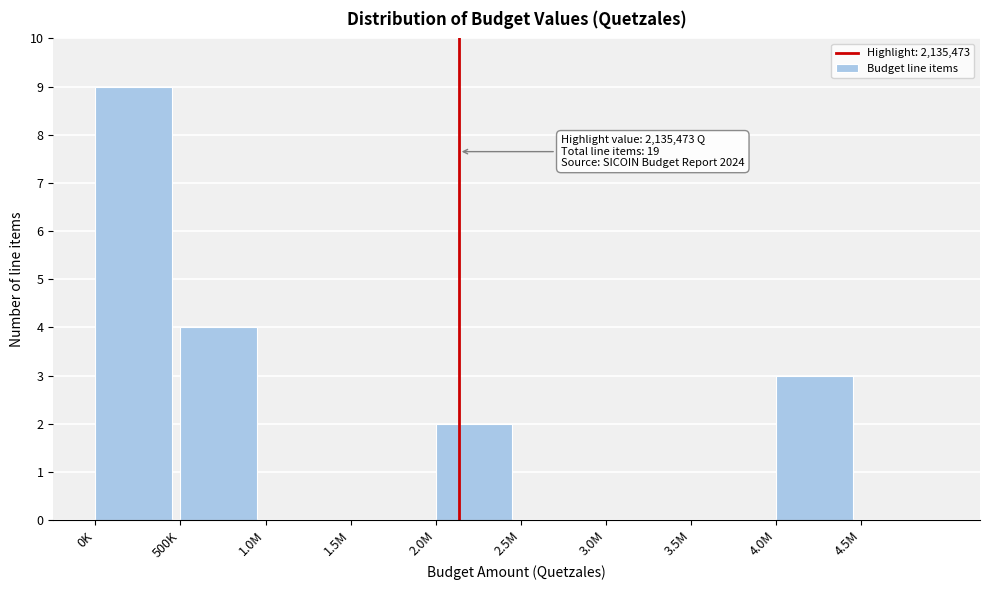

Reading left to right, list all the values displayed in this chart.

0K=9	500K=4	1.0M=0	1.5M=0	2.0M=2	2.5M=0	3.0M=0	3.5M=0	4.0M=3	4.5M=0